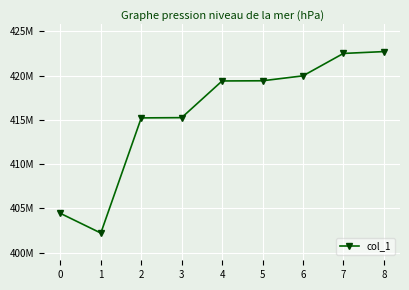

Reading left to right, transcribe all the data shown in this chart.

404444988	402222343	415219343	415249343	419389669	419409669	419966669	422495669	422704189